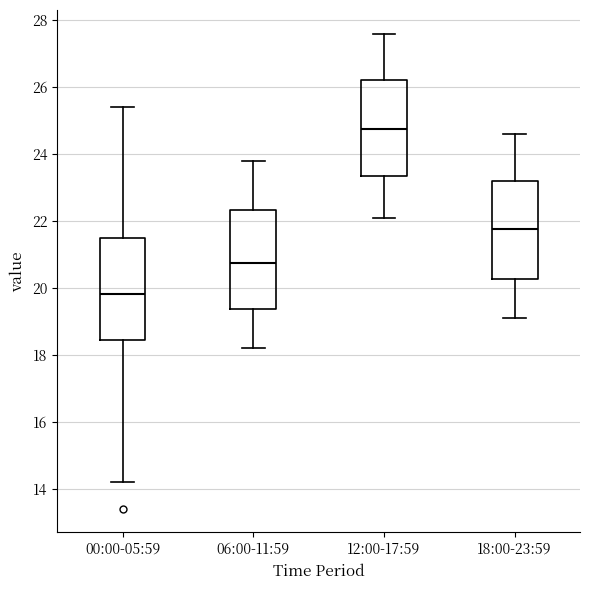

Reading left to right, transcribe this box plot: for each box, give where its median line is, the range the box spans, and where its two whiskers end, as read against the y-axis. The values are not printed on the chart, so give them approximately, as read against the axis.

00:00-05:59: median 19.8, box 18.4 to 21.6, whiskers 14.2 to 25.4
06:00-11:59: median 20.8, box 19.4 to 22.4, whiskers 18.2 to 23.8
12:00-17:59: median 24.8, box 23.4 to 26.2, whiskers 22.2 to 27.6
18:00-23:59: median 21.8, box 20.2 to 23.2, whiskers 19.2 to 24.6